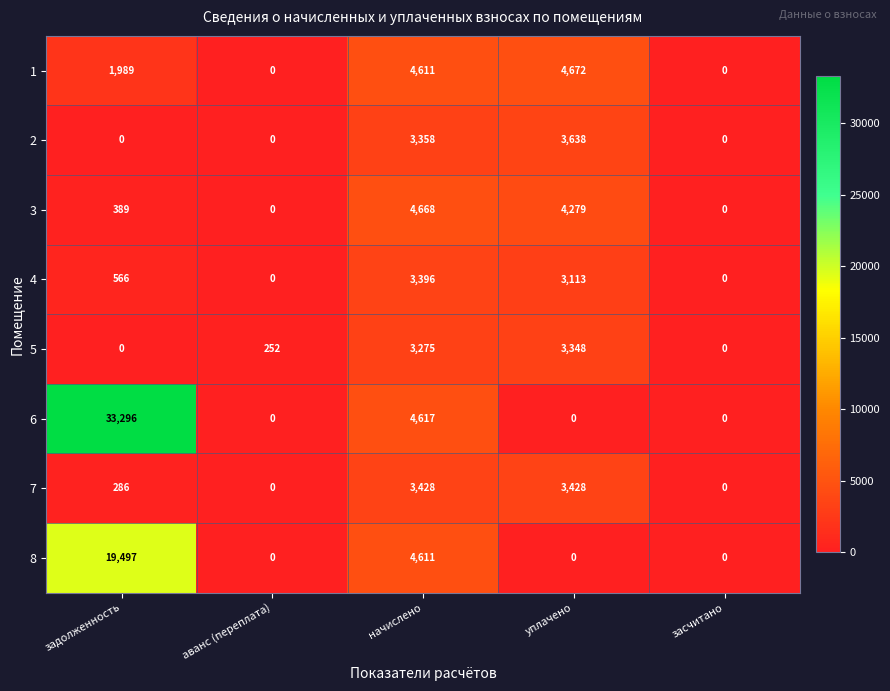

What is the greatest value displayed?

33296